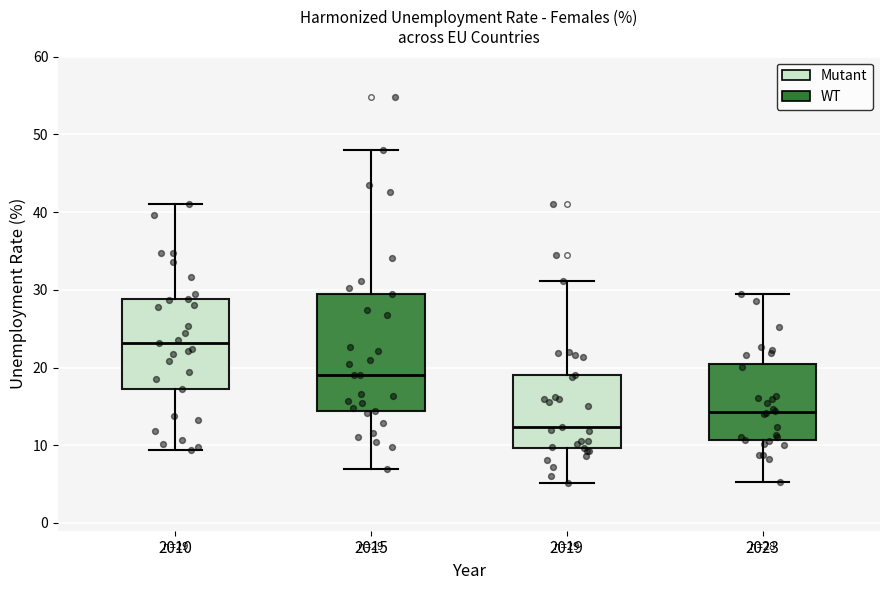

Which box has the highest median line?

2010